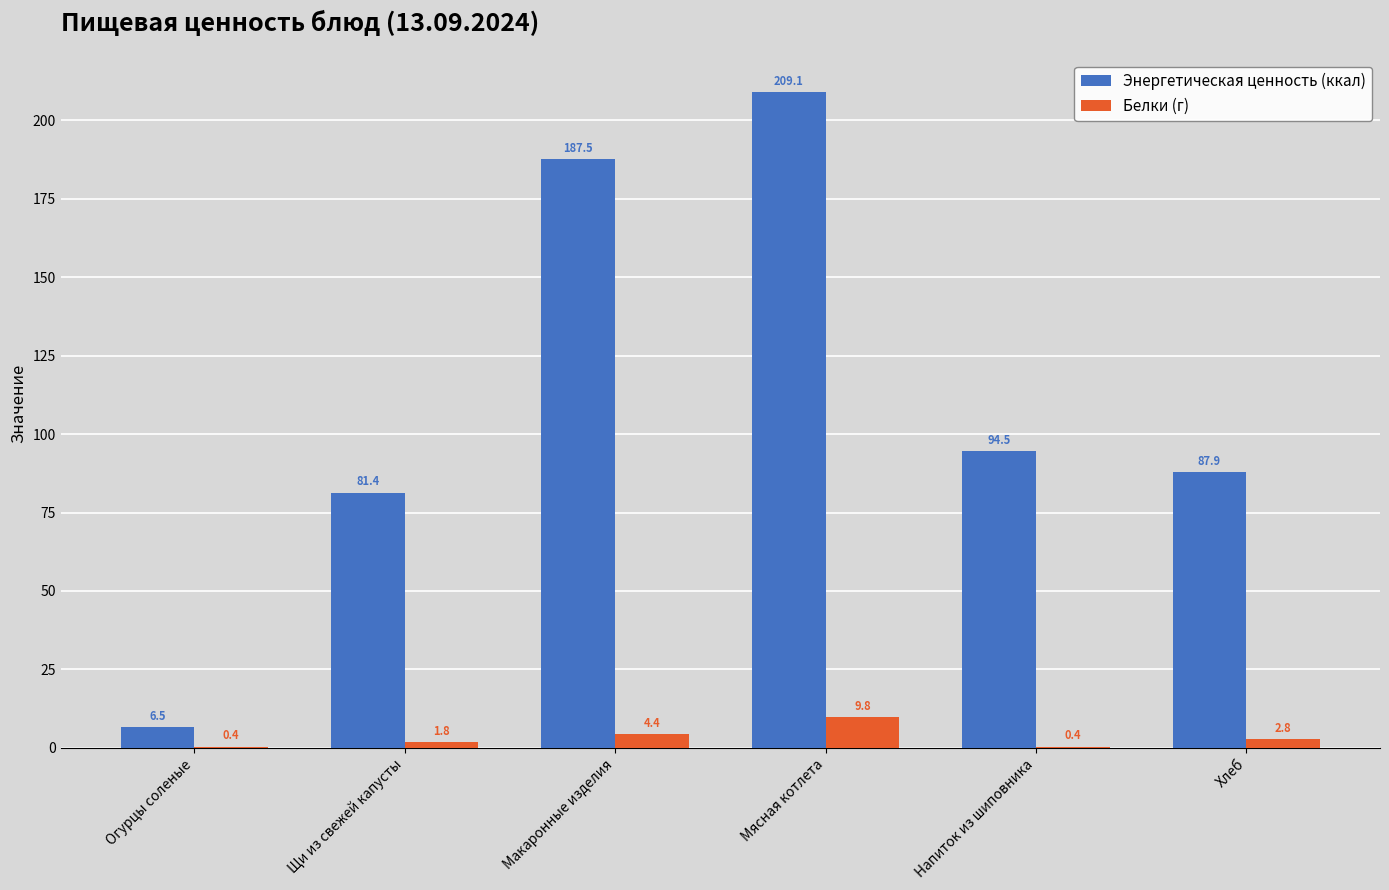

At which label does Энергетическая ценность (ккал) reach its peak?

Мясная котлета